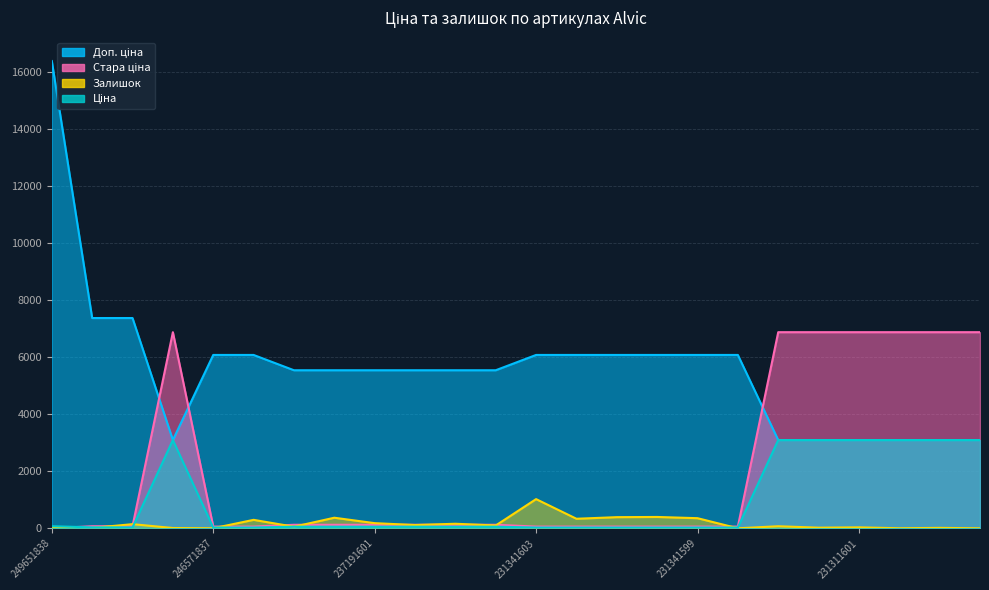

At which category does Ціна reach its first local peak?

246581836